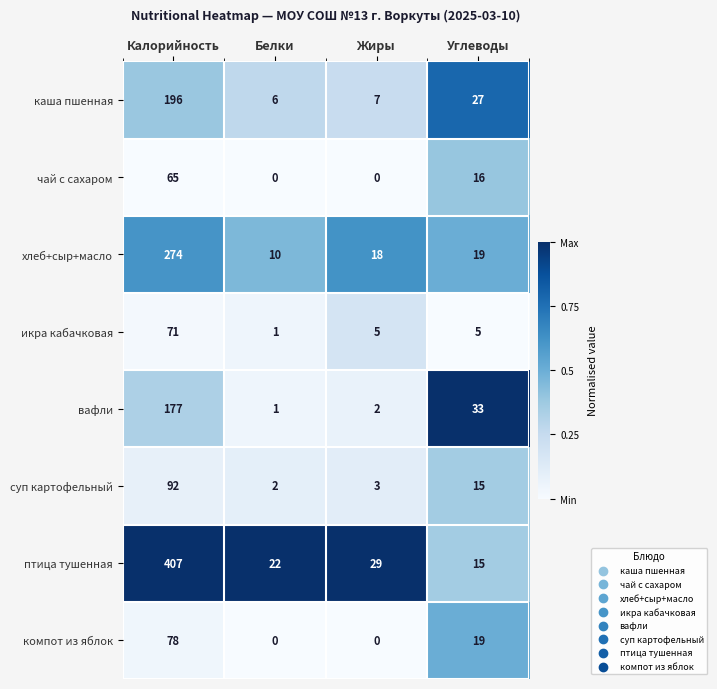

How many categories are shown in the chart?

4